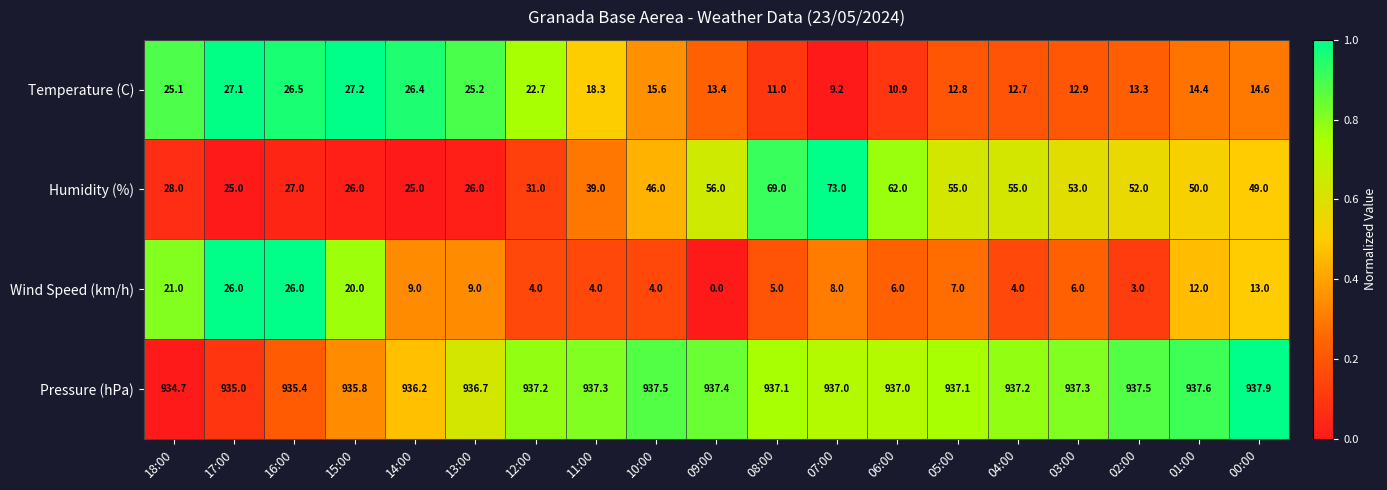

Which series has the largest total across all categories?

Pressure (hPa)